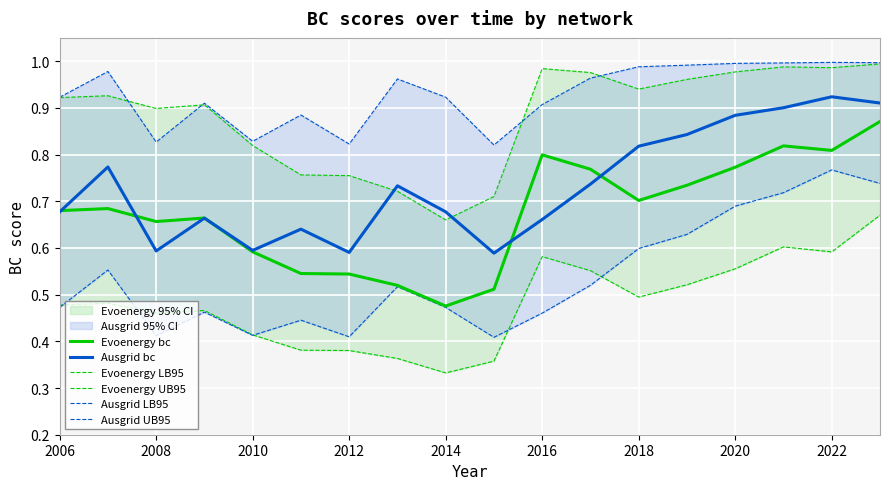

True or false: Ausgrid bc has a value of 0.6 at 2010.

True